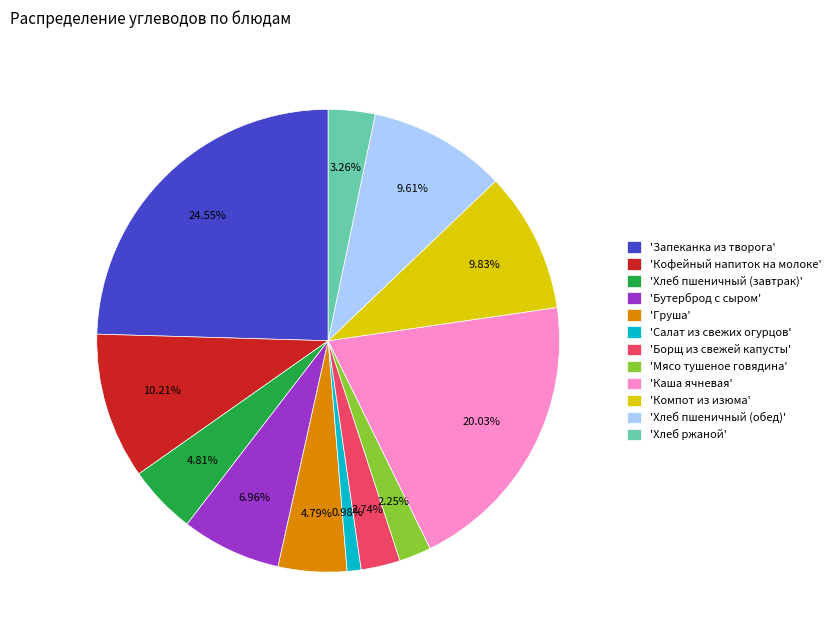

Is 'Хлеб пшеничный (обед)' the majority of the pie?

No